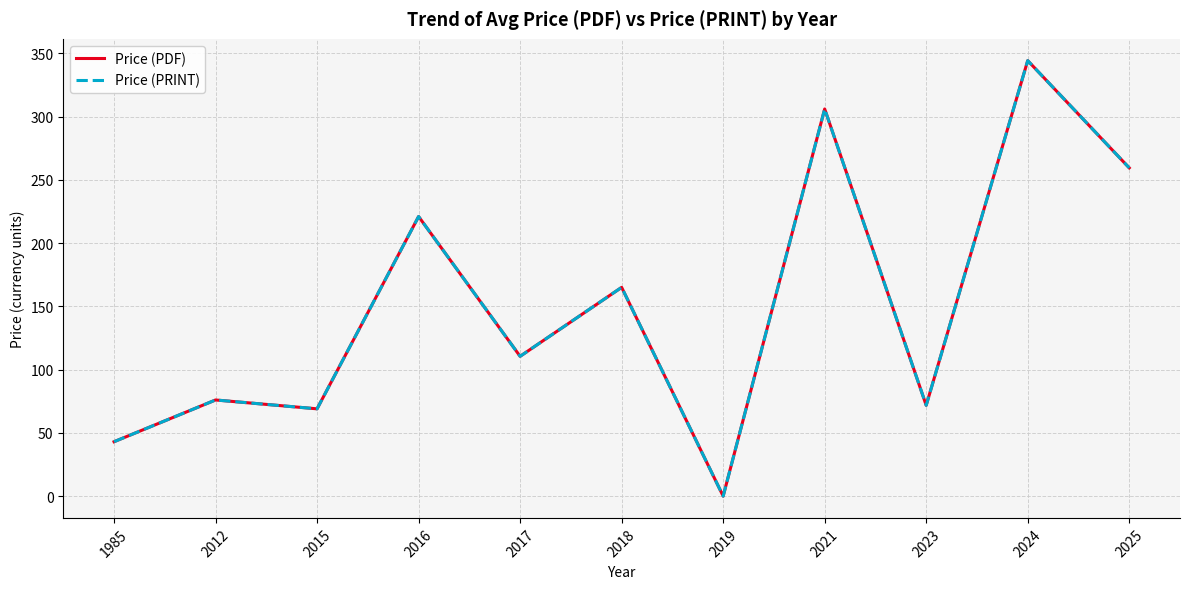

What is the sum of the Price (PDF) values at 1985 and 2024?

387.2